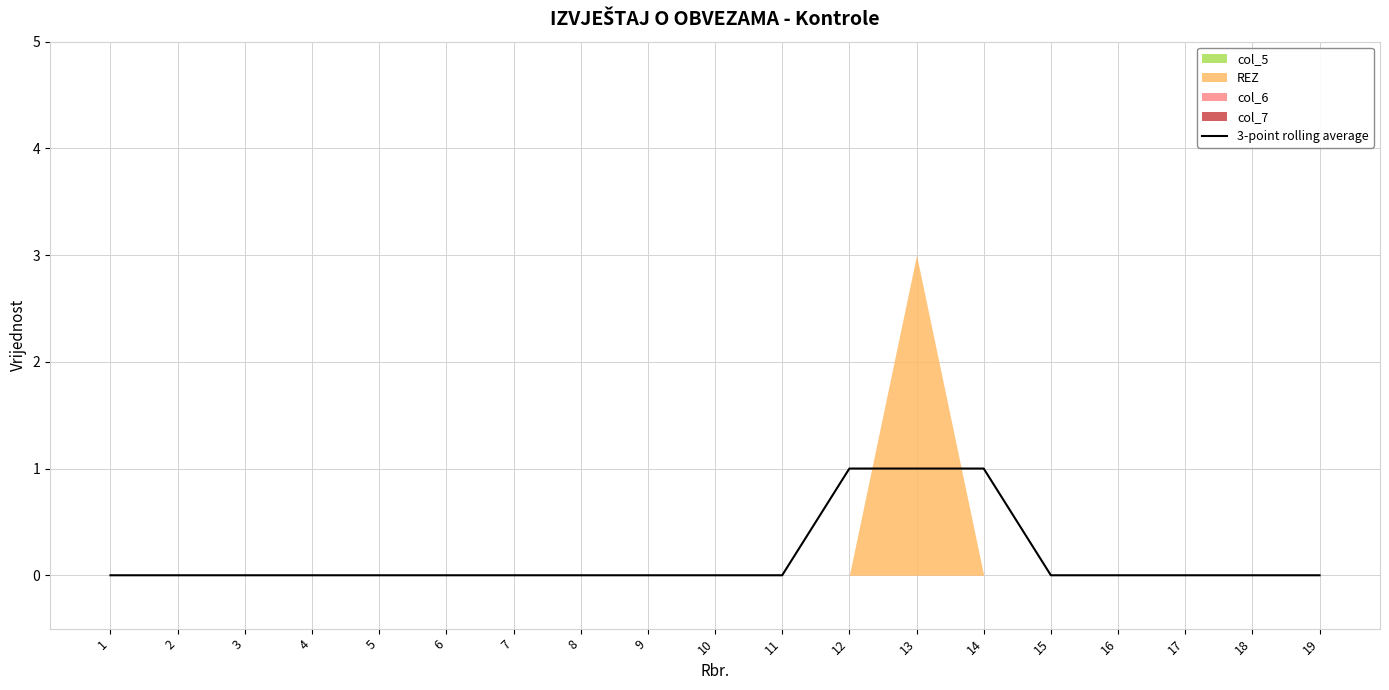

Rank the categories by value from lowest to highest.

1, 2, 3, 4, 5, 6, 7, 8, 9, 10, 11, 15, 16, 17, 18, 19, 12, 13, 14